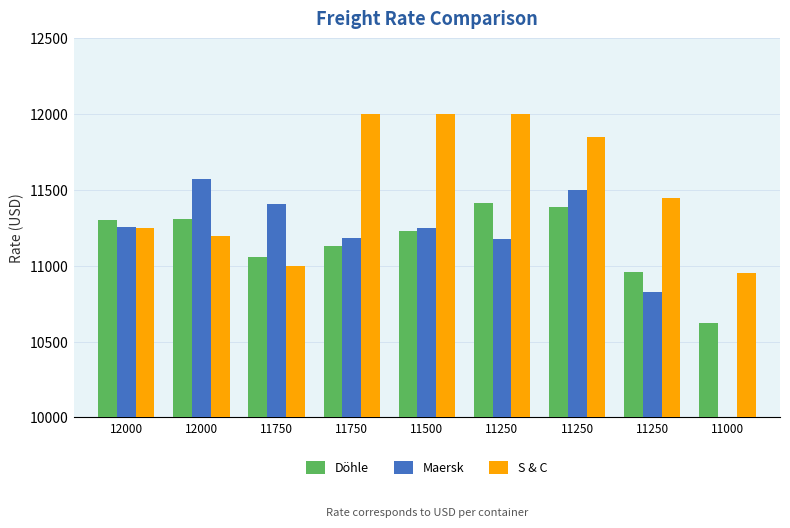

What is the minimum value for Döhle?

10620